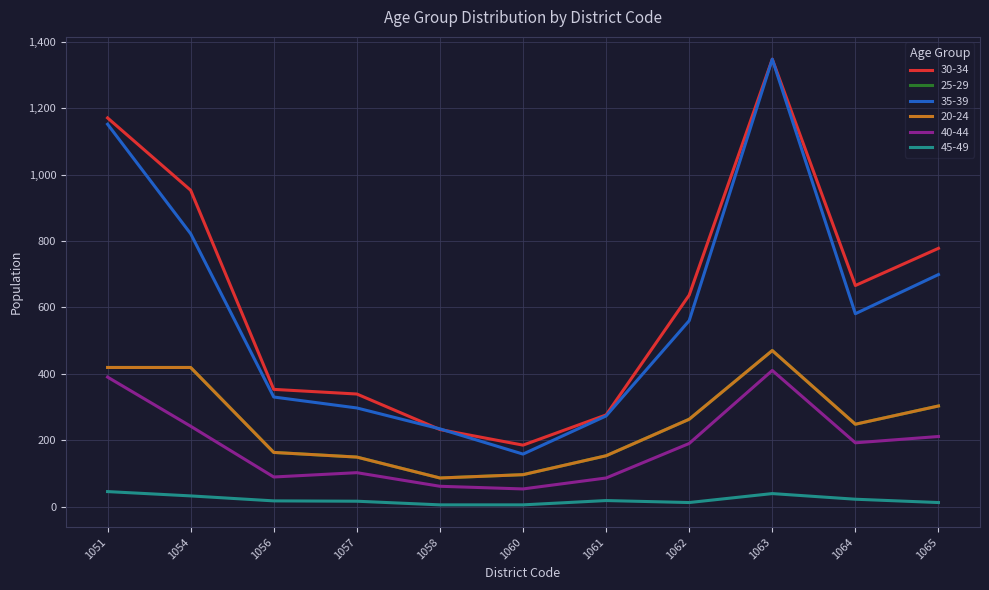

Rank the series at 1063 from lowest to highest value.

45-49, 40-44, 25-29, 20-24, 30-34, 35-39